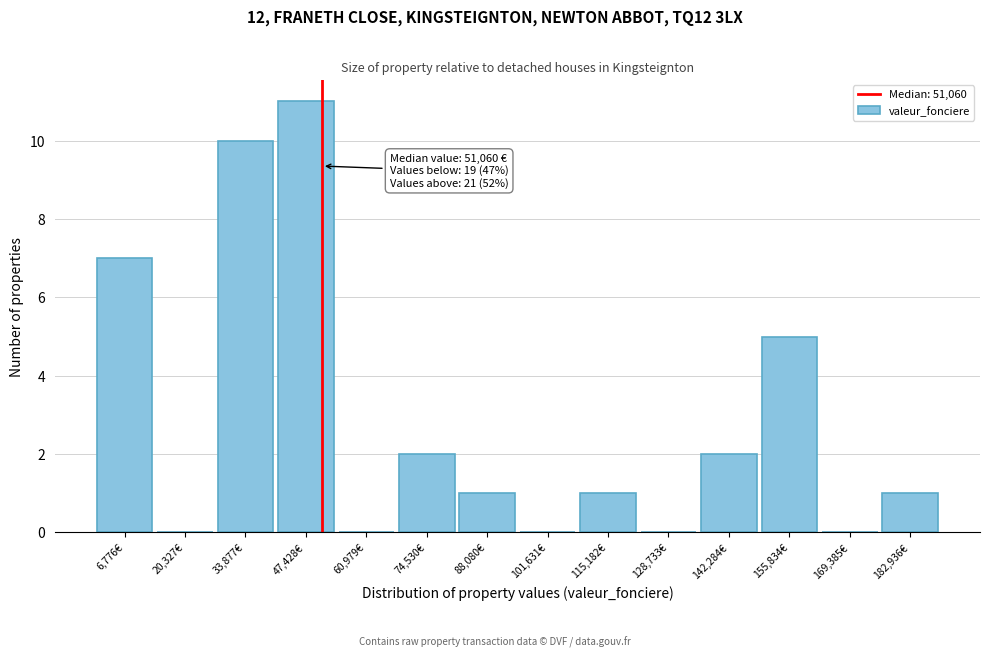

Over which range of the x-axis is the bar tallest?

40000 to 54000